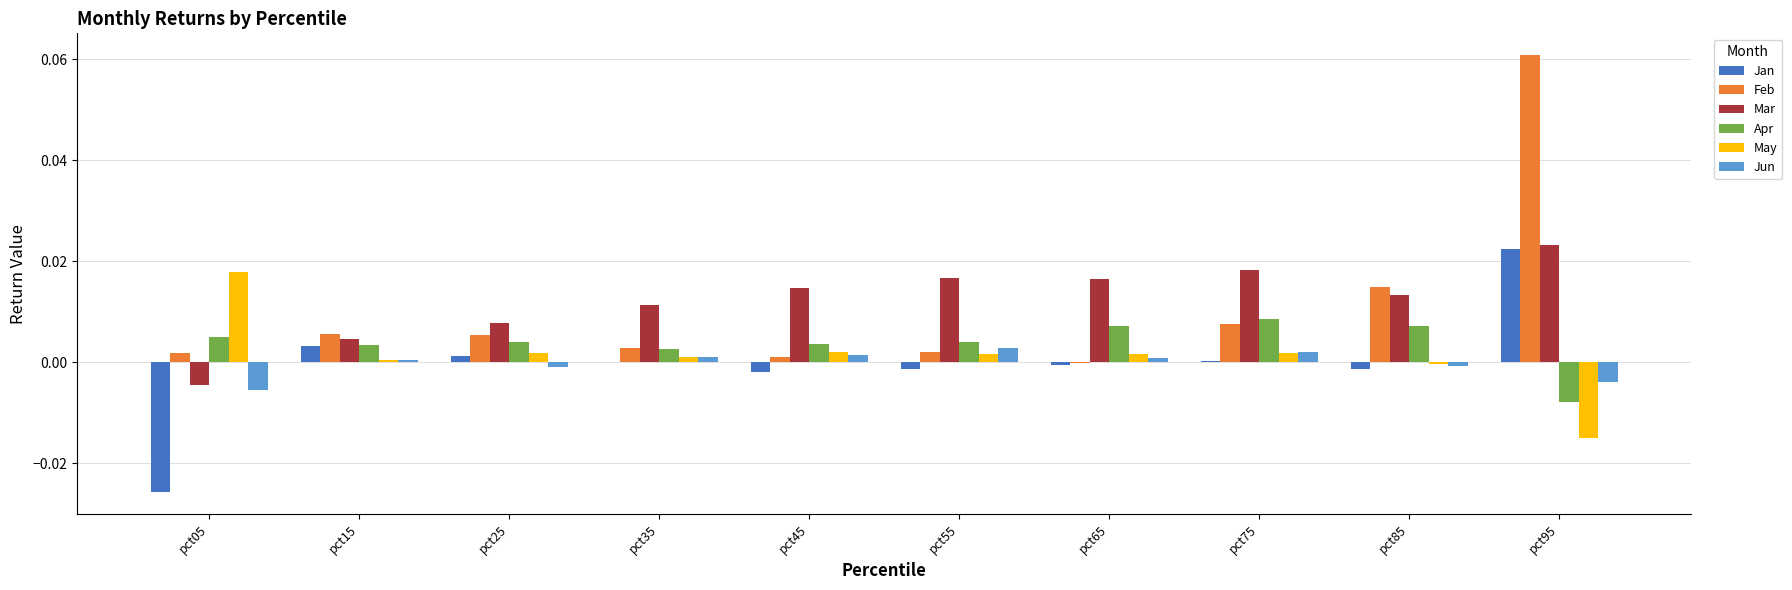

How many groups of bars are there?

10